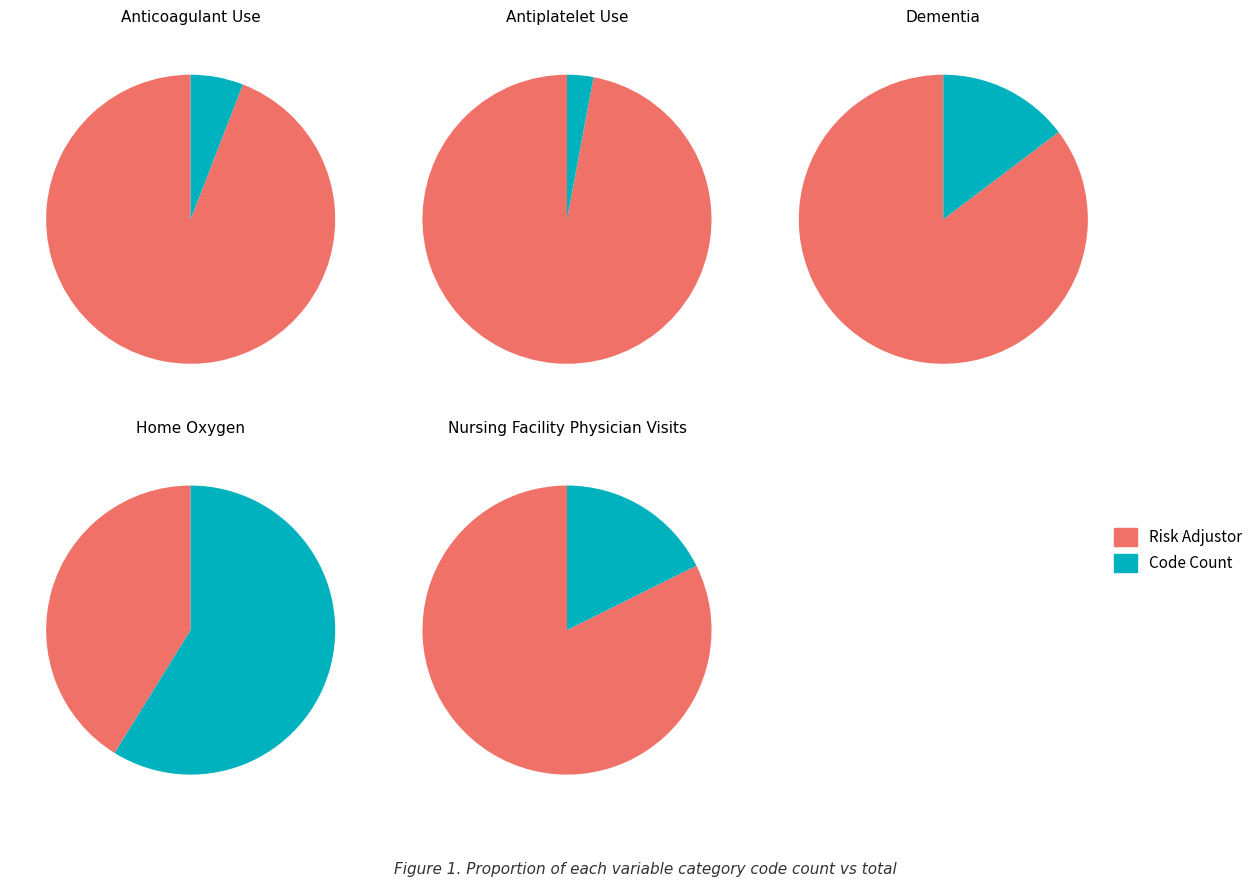

Between 1 and 2, which is larger?

2